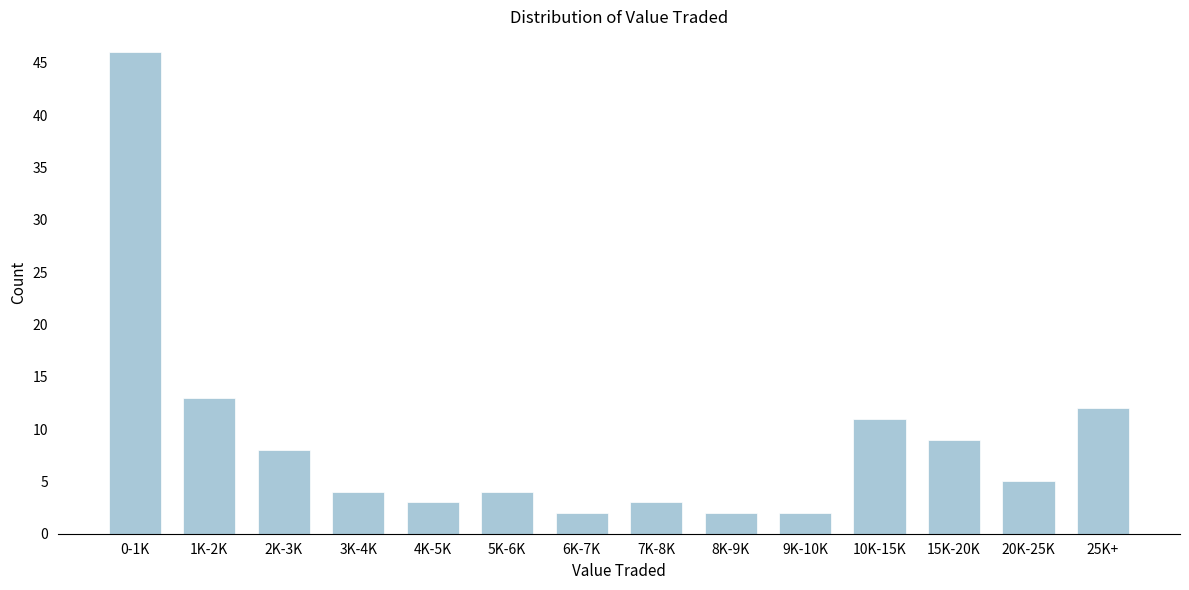

Reading left to right, list all the values displayed in this chart.

0-1K=46	1K-2K=13	2K-3K=8	3K-4K=4	4K-5K=3	5K-6K=4	6K-7K=2	7K-8K=3	8K-9K=2	9K-10K=2	10K-15K=11	15K-20K=9	20K-25K=5	25K+=12